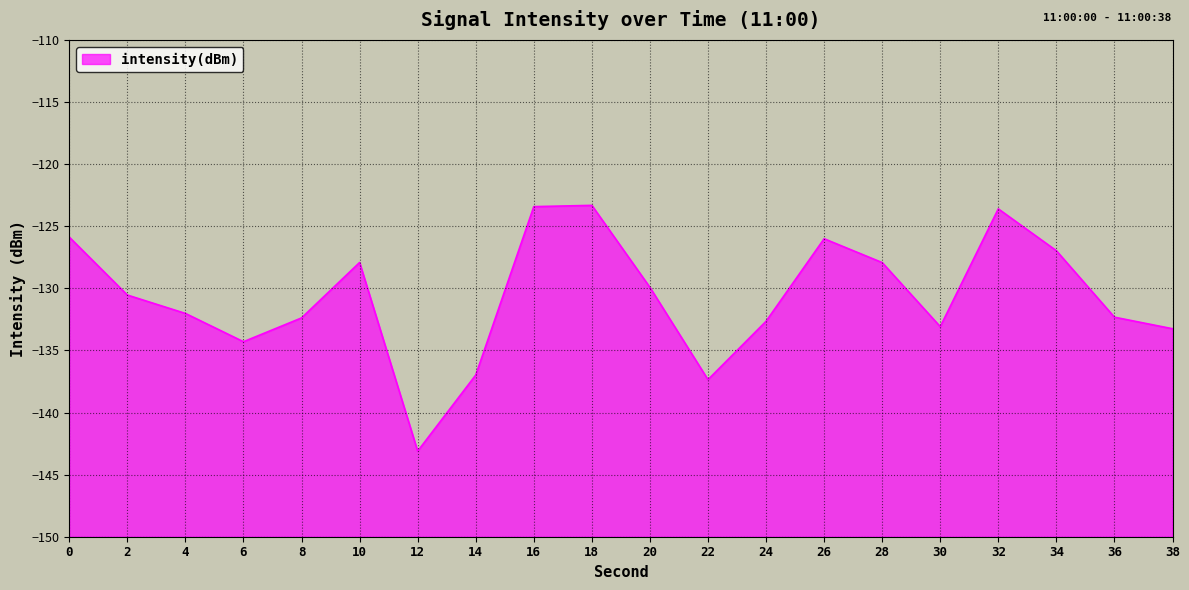

What is the maximum value shown in the chart?

-123.3